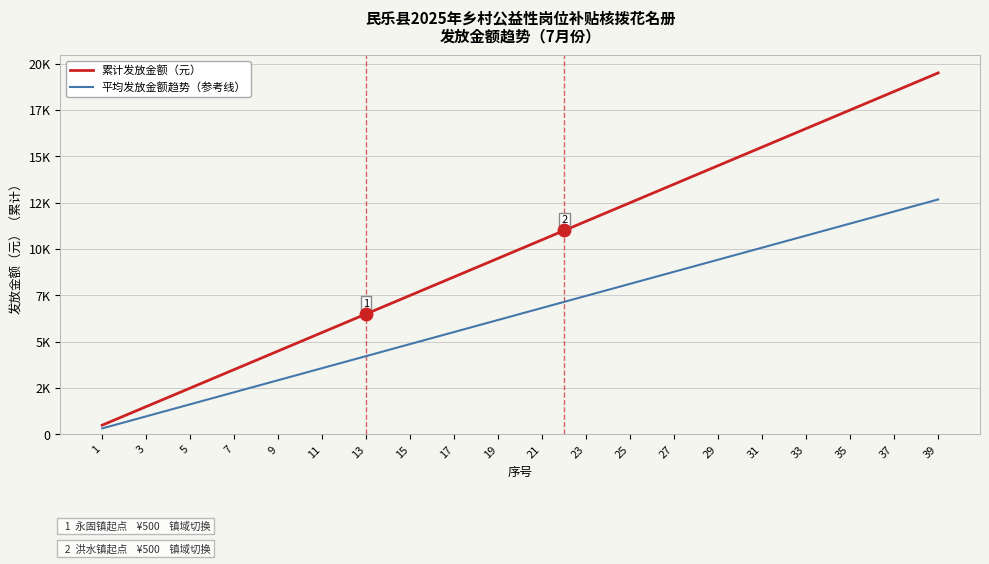

List the series in order of their peak value, lowest first.

平均发放金额趋势（参考线）, 累计发放金额（元）